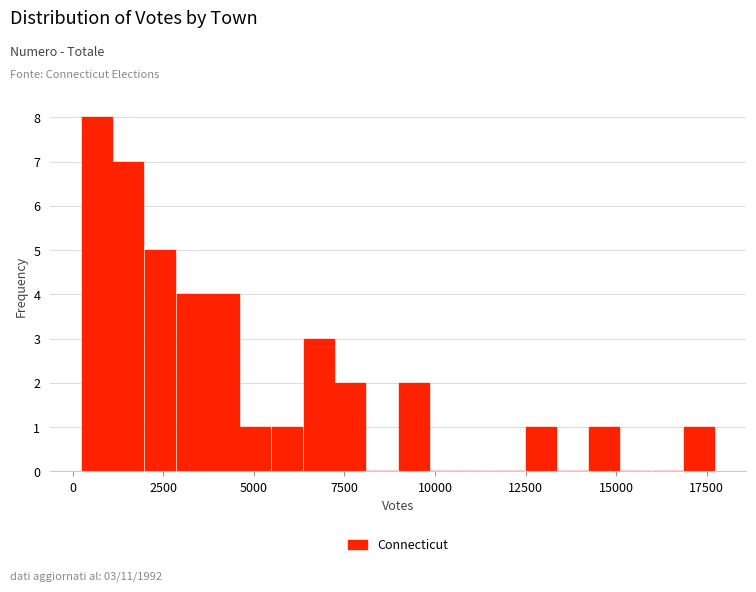

Around what value on the x-axis is the tallest bar? Give the approximate position of its centre, as read against the axis.

500